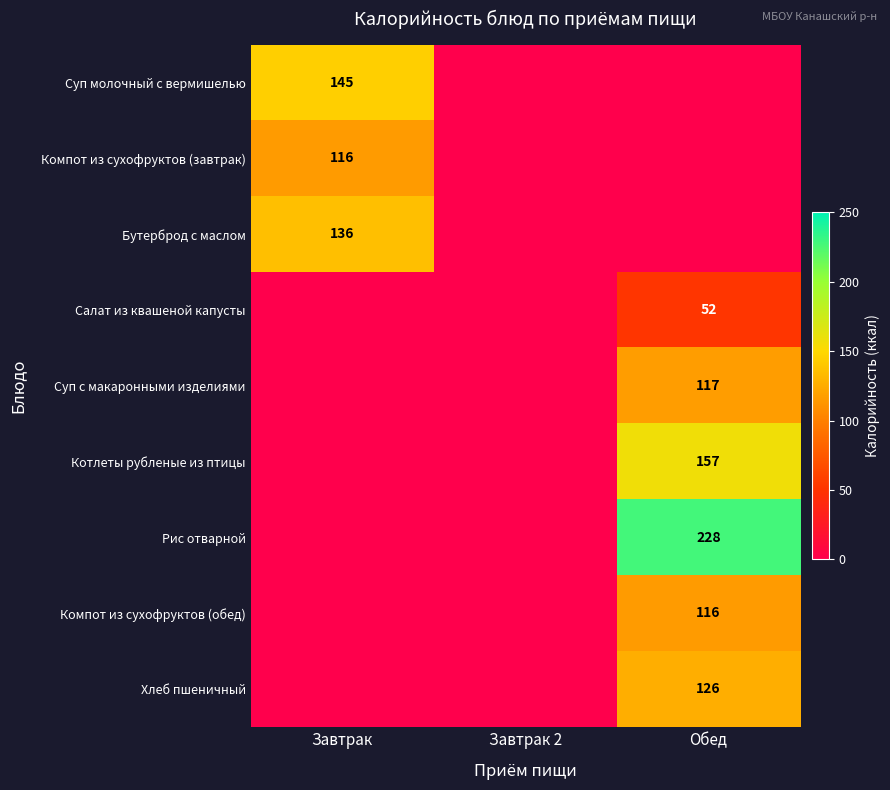

At which category does the chart reach its peak across all series?

Обед